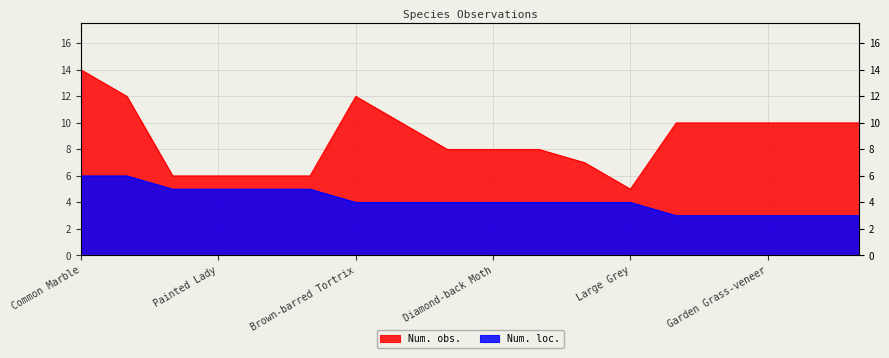

What are all the series names shown in the legend?

Num. obs., Num. loc.